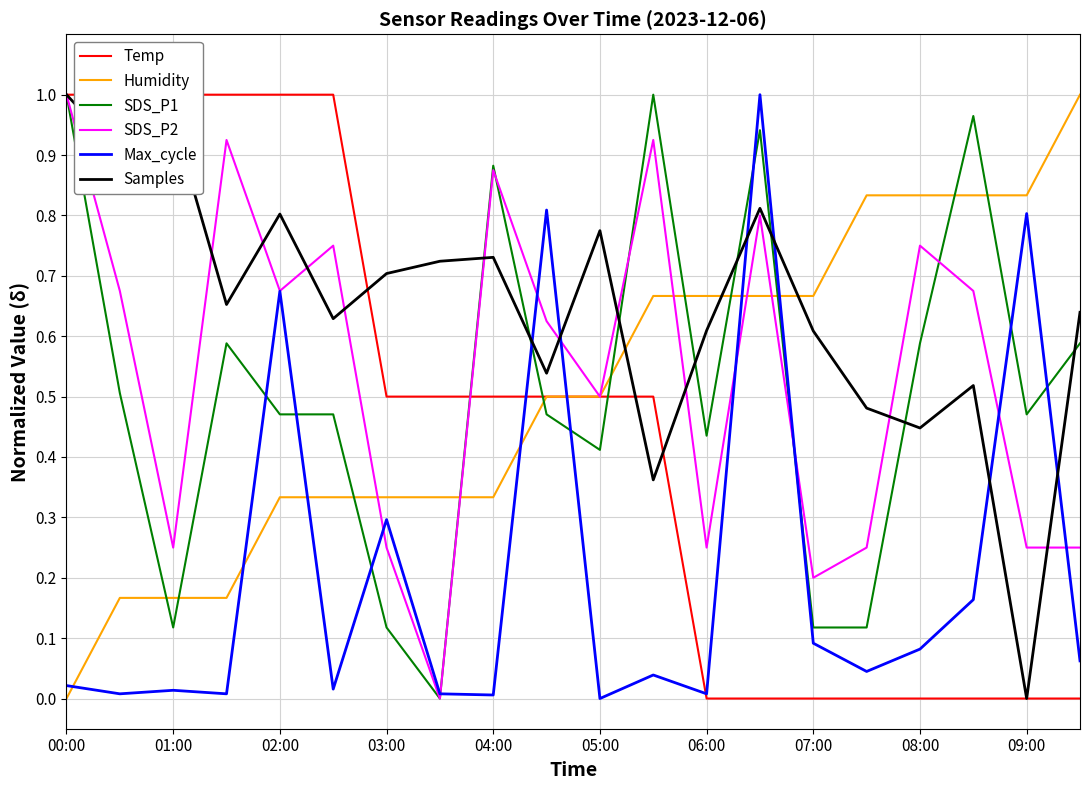

True or false: Humidity and SDS_P1 cross at least once.

True